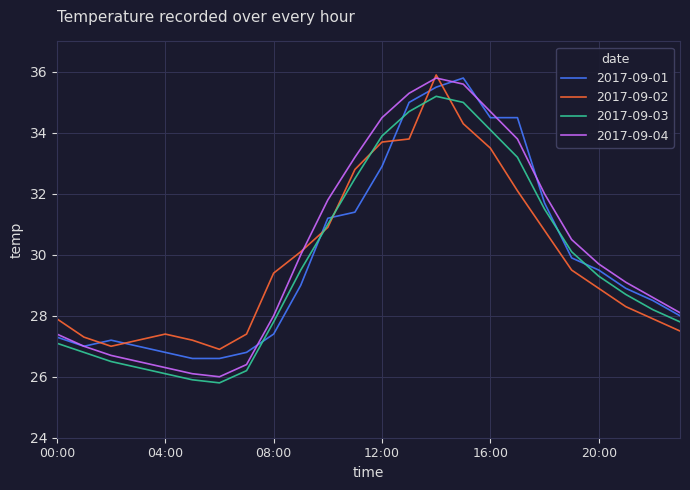

What is the maximum value for 2017-09-02?

35.9